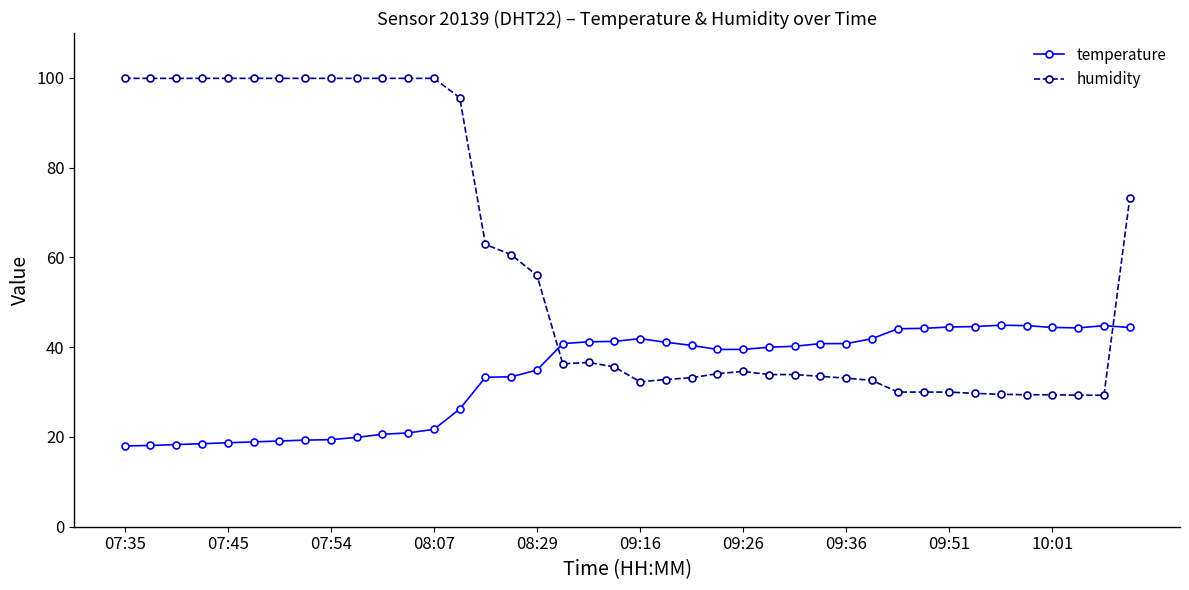

What is the value of the humidity point at the 29th from the left?

33.1